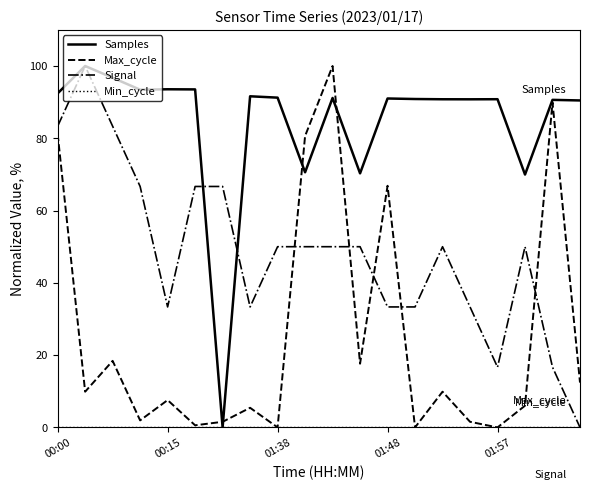

How many categories are shown in the chart?

20